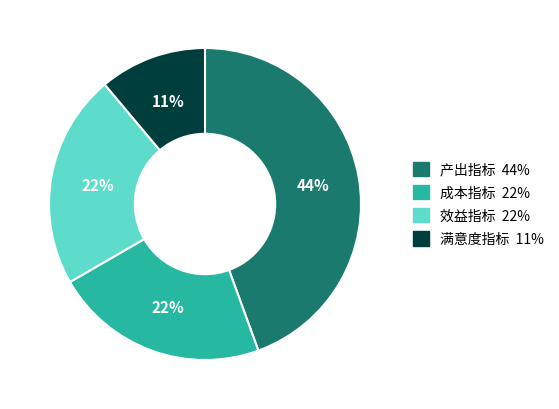

To the nearest percent, what is the difference between the largest and smallest slice percentages?

33%